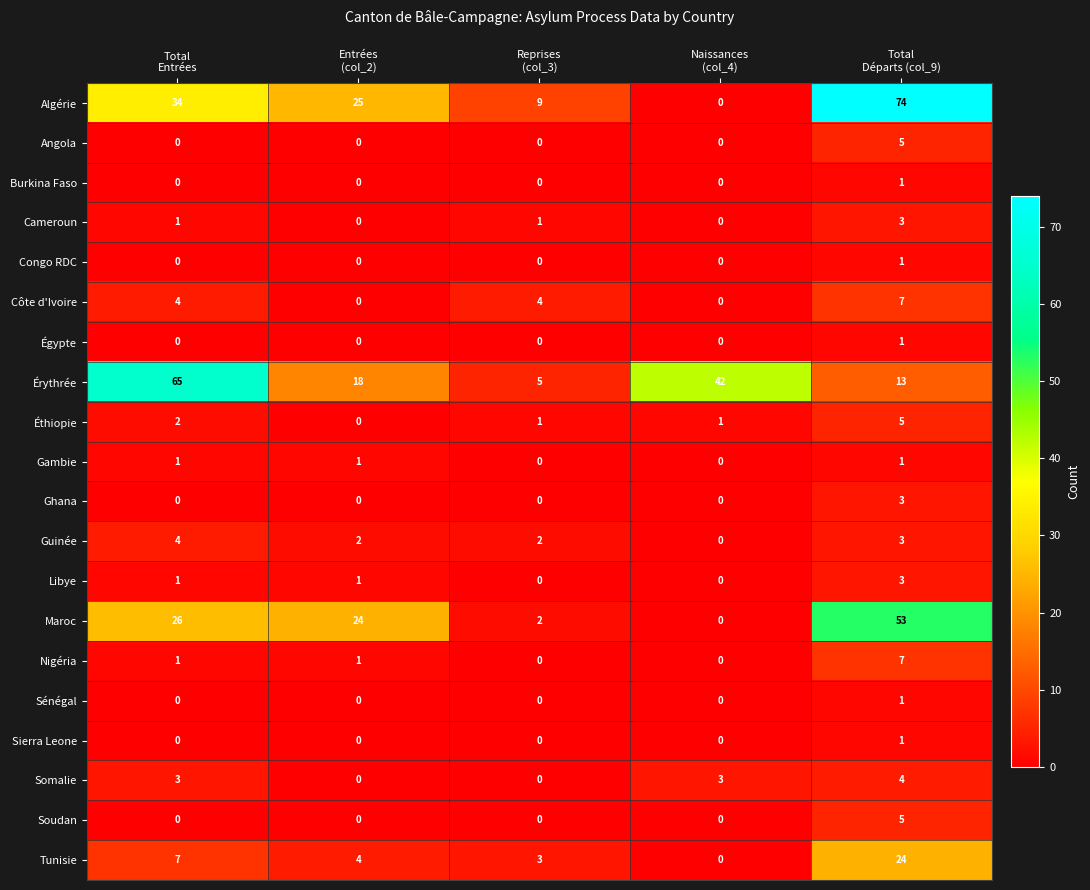

At how many categories does at least one series exceed 18?

4